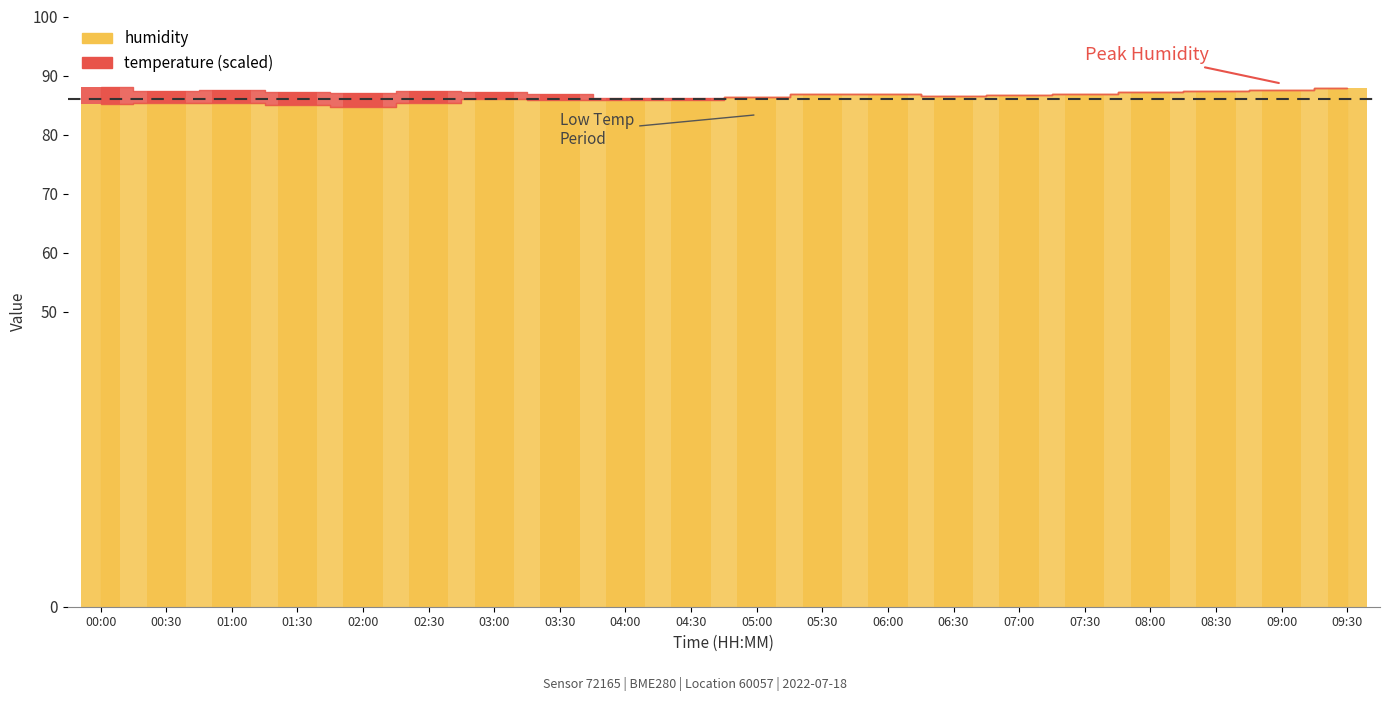

The value at 00:00 is 124.2. True or false?

False